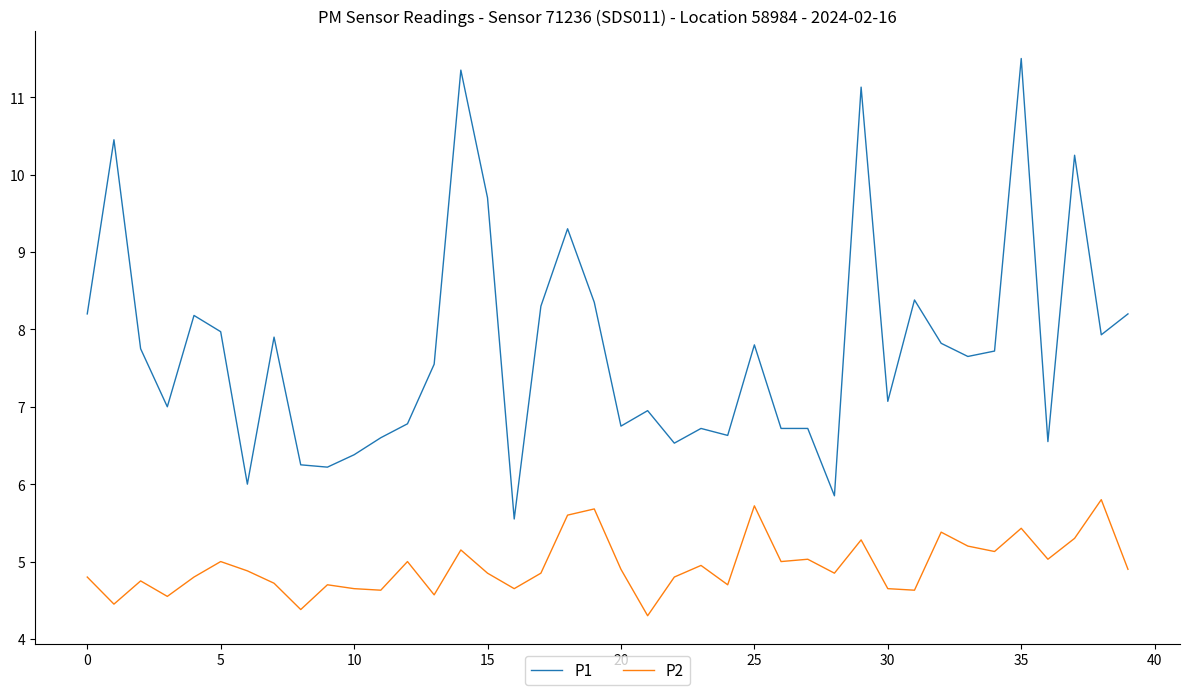

List the series in order of their overall mean, lowest first.

P2, P1